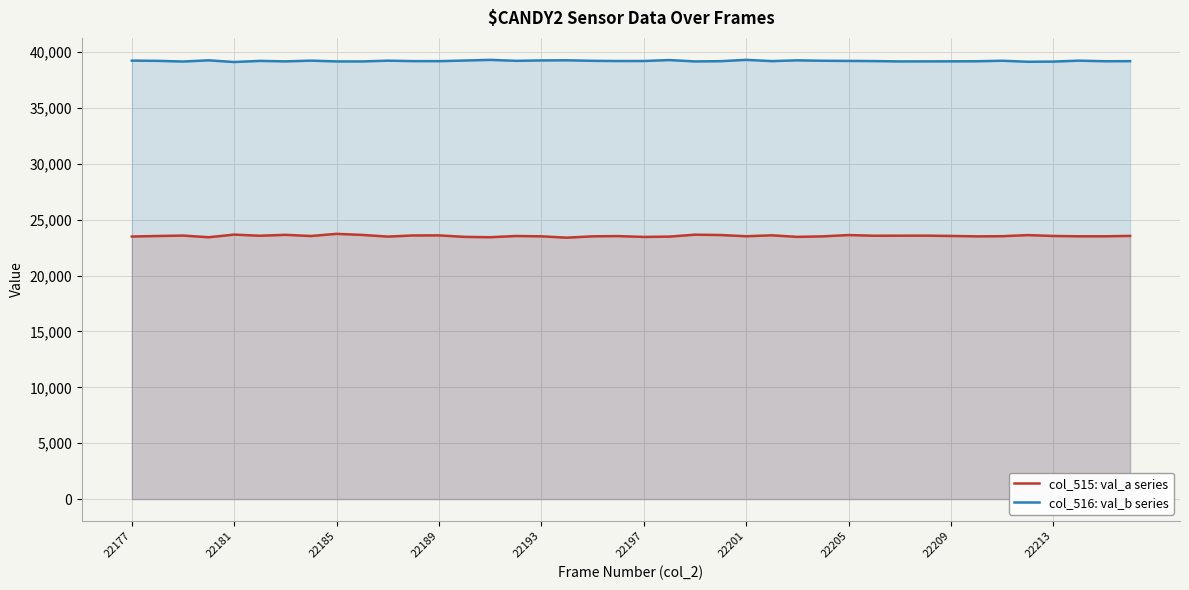

What is the total value across all series at 22205?

62822